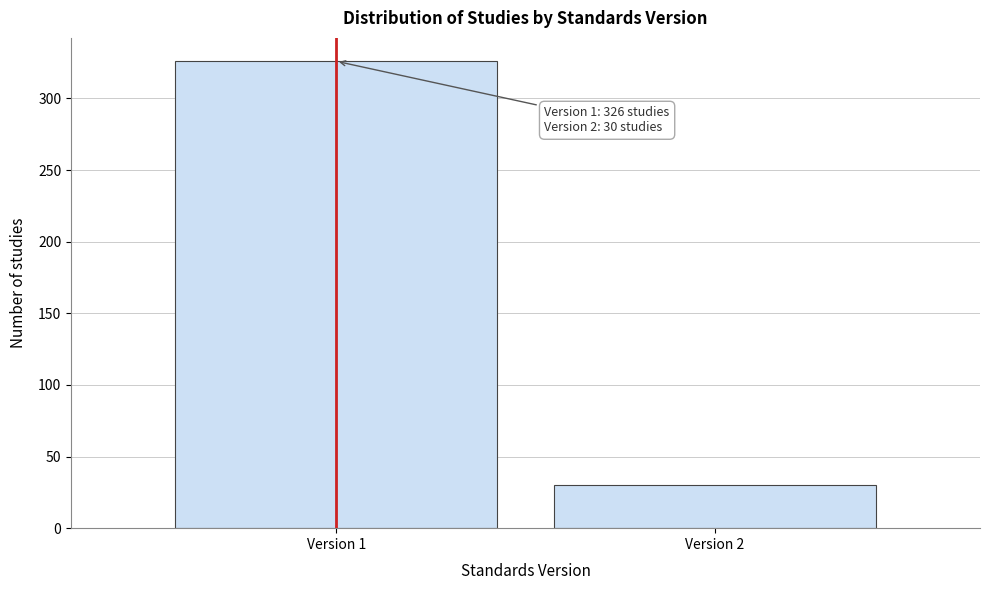

Reading left to right, list all the values displayed in this chart.

326	30